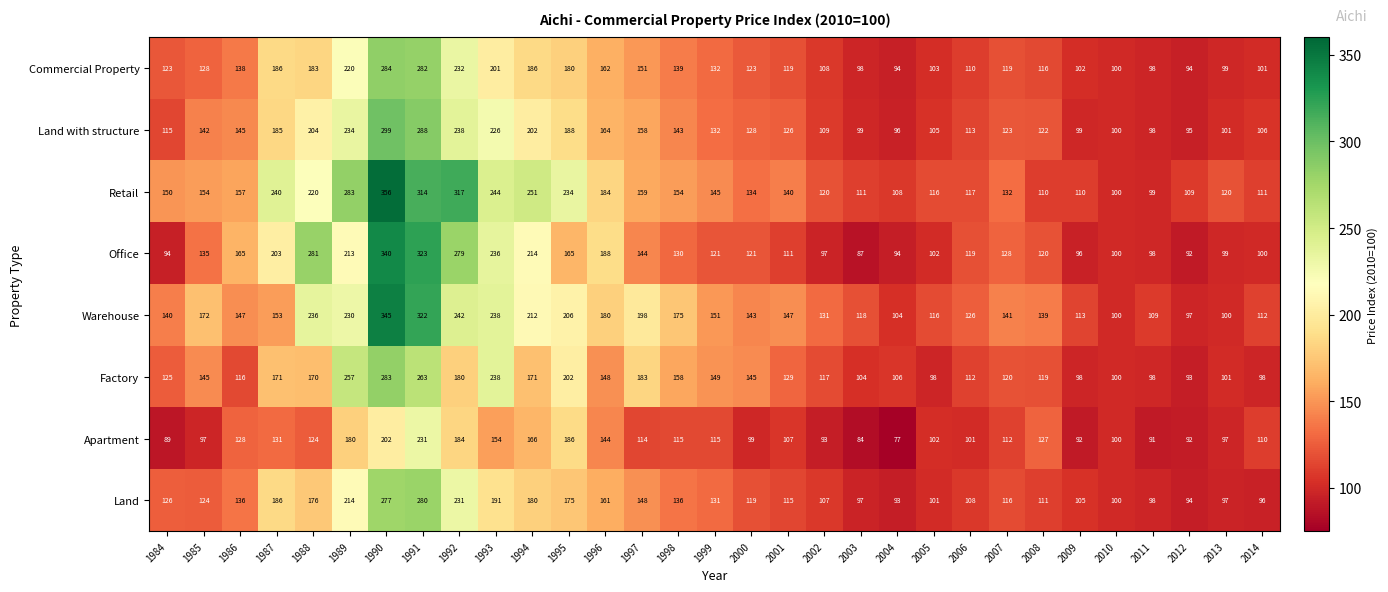

At how many categories does at least one series exceed 343?

1